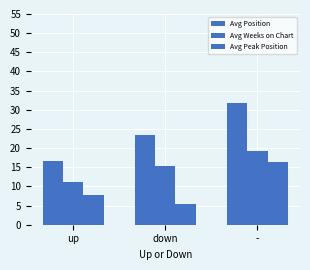

Where does the Avg Weeks on Chart series first go above 15?

down